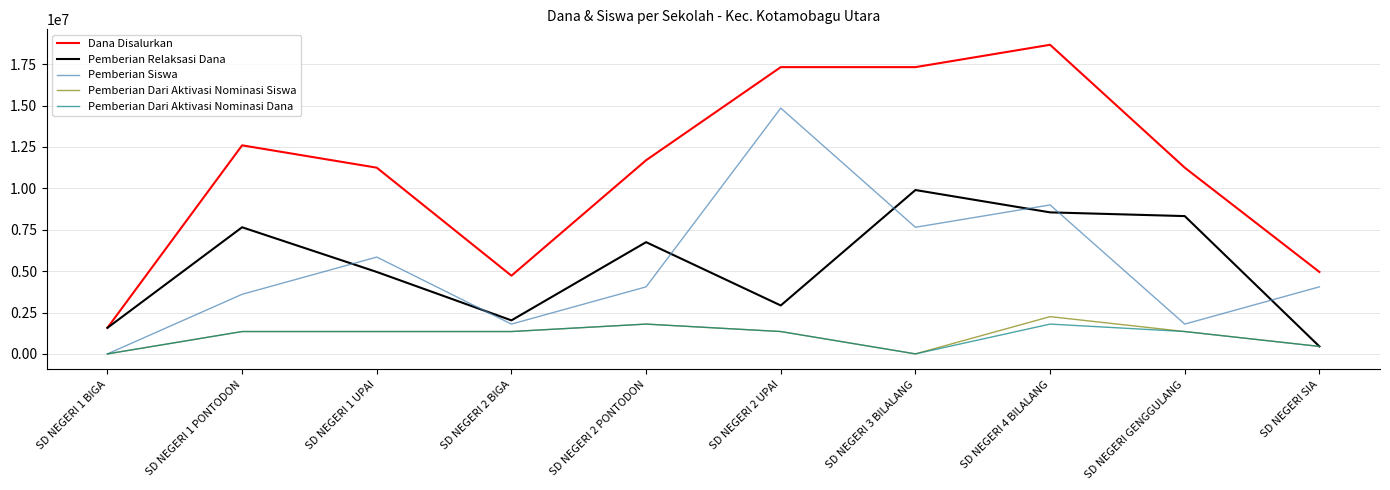

What is the spread (max minus min) of values at SD NEGERI GENGGULANG?

9900000